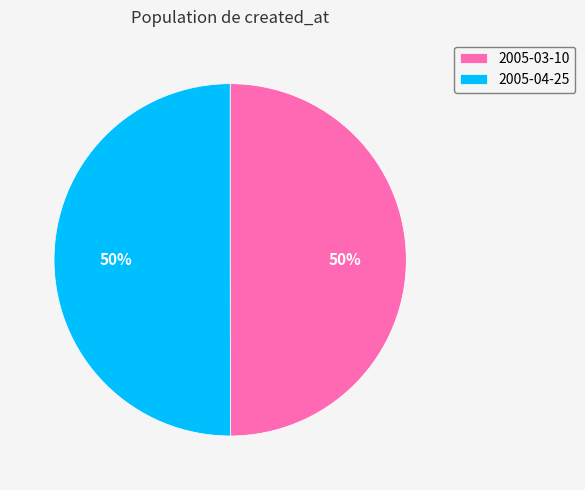

Count the number of slices in the pie.

2